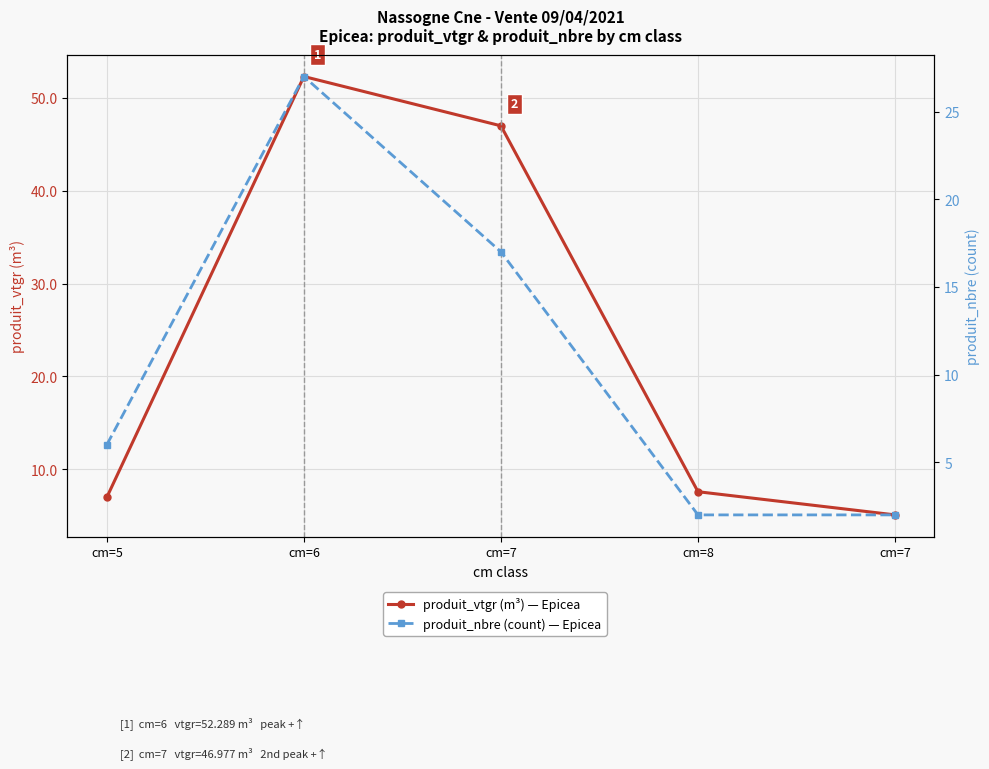

True or false: produit_nbre (count) — Epicea and produit_vtgr (m³) — Epicea intersect in this chart.

False